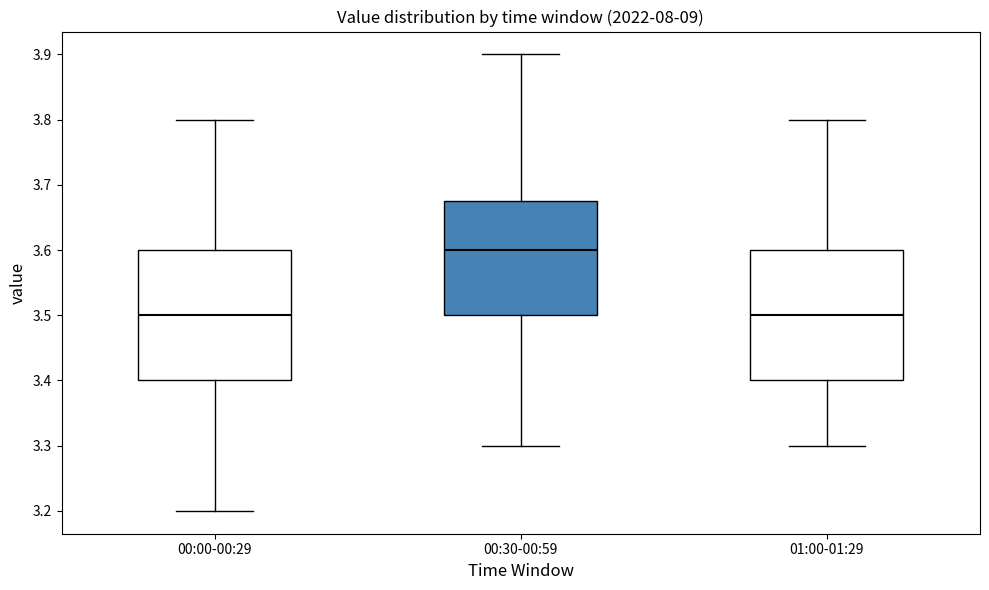

Reading left to right, transcribe this box plot: for each box, give where its median line is, the range the box spans, and where its two whiskers end, as read against the y-axis. The values are not printed on the chart, so give them approximately, as read against the axis.

00:00-00:29: median 3.50, box 3.40 to 3.60, whiskers 3.20 to 3.80
00:30-00:59: median 3.60, box 3.50 to 3.68, whiskers 3.30 to 3.90
01:00-01:29: median 3.50, box 3.40 to 3.60, whiskers 3.30 to 3.80